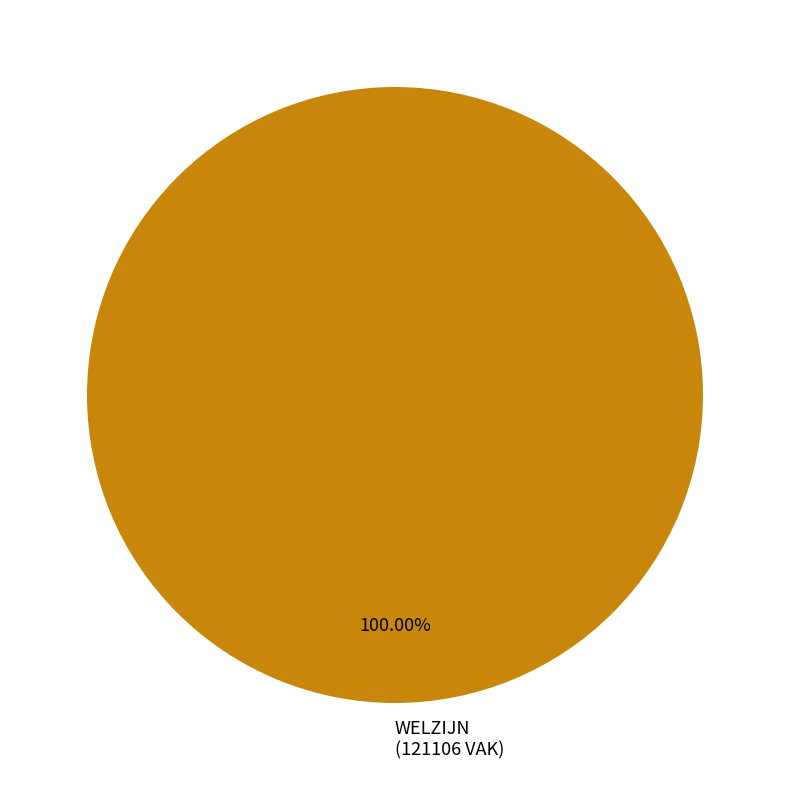

Which slice represents more than half of the pie?

WELZIJN (121106 VAK)